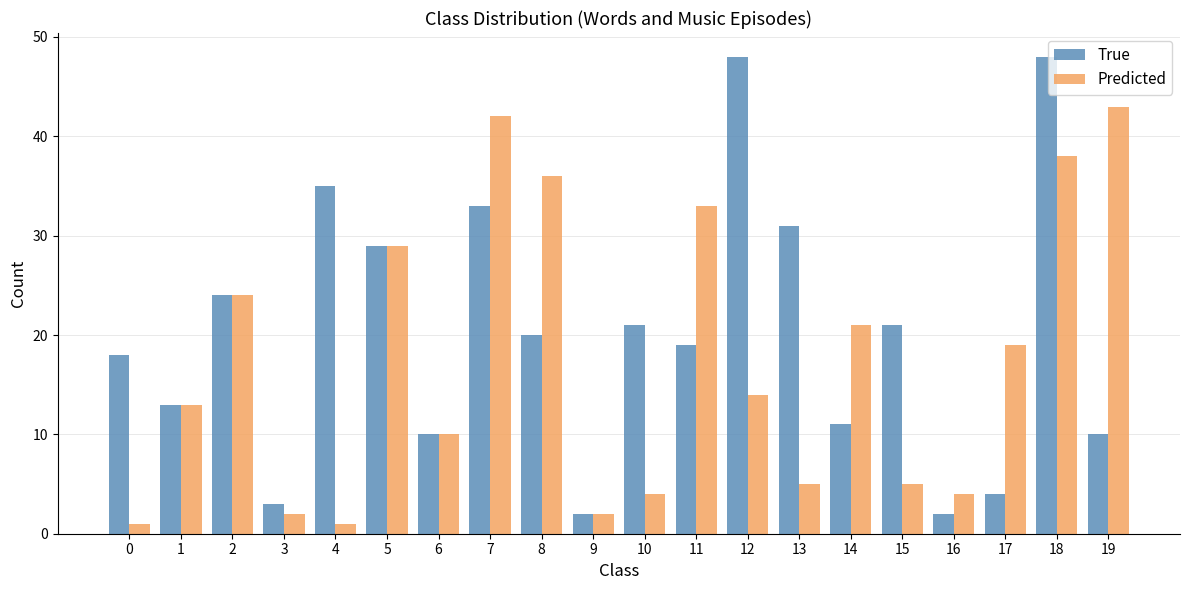

Rank the series by their average value, from highest to lowest.

True, Predicted